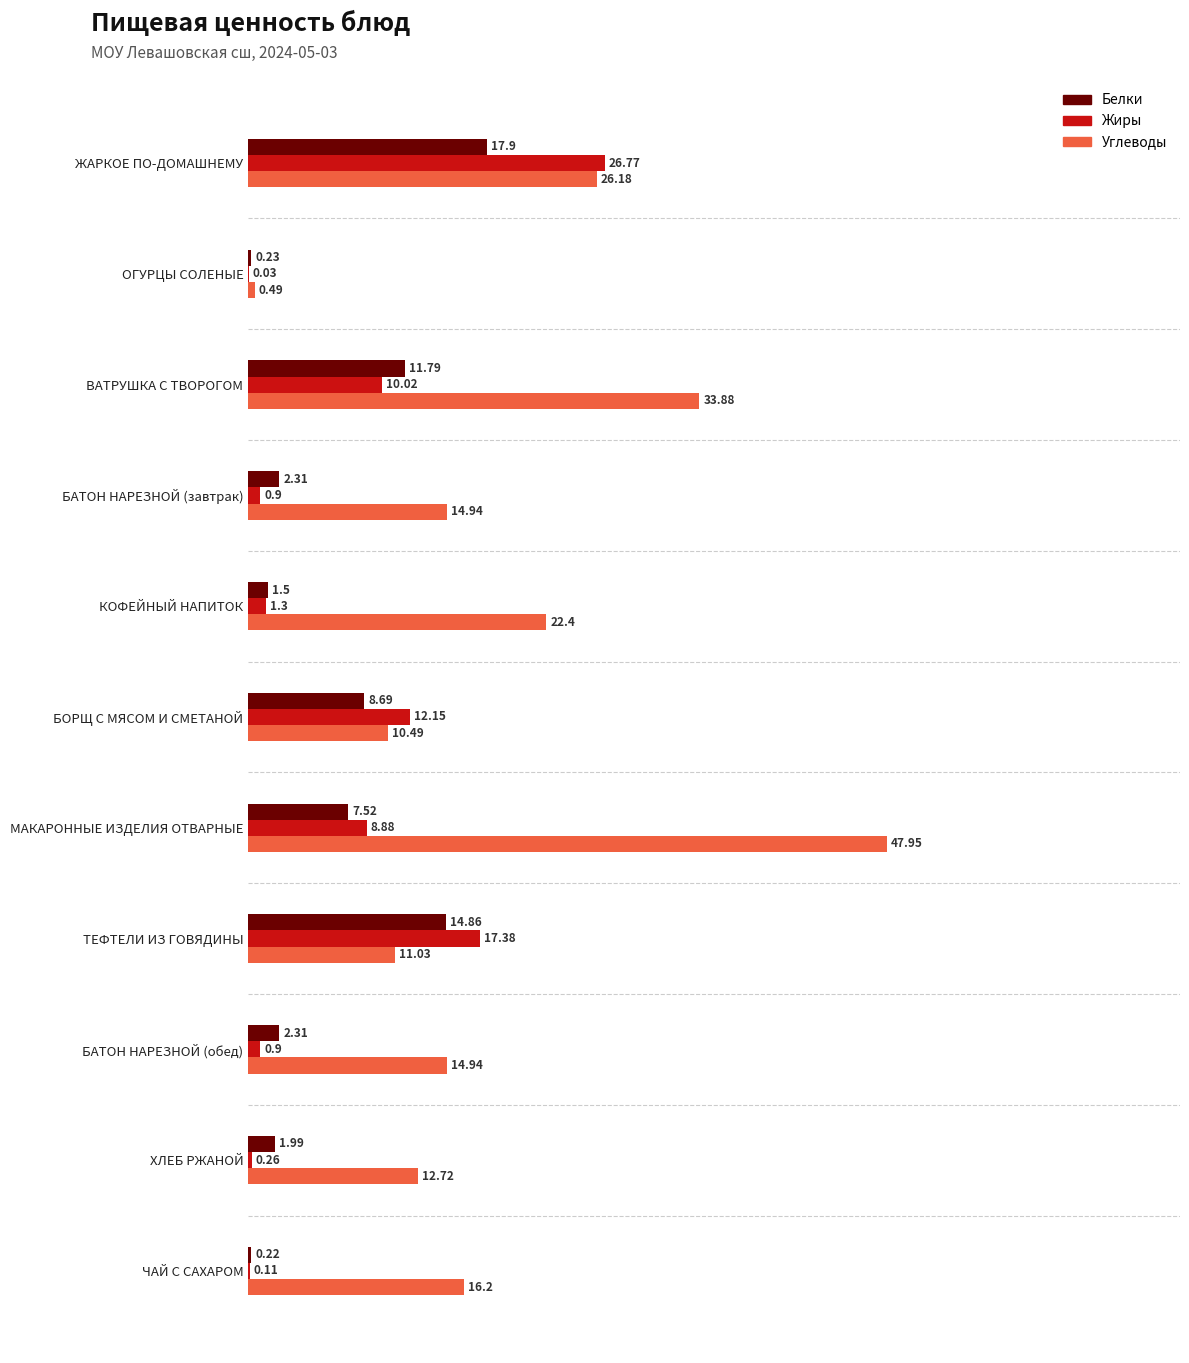

Which series changed the most between ВАТРУШКА С ТВОРОГОМ and БАТОН НАРЕЗНОЙ (завтрак)?

Углеводы